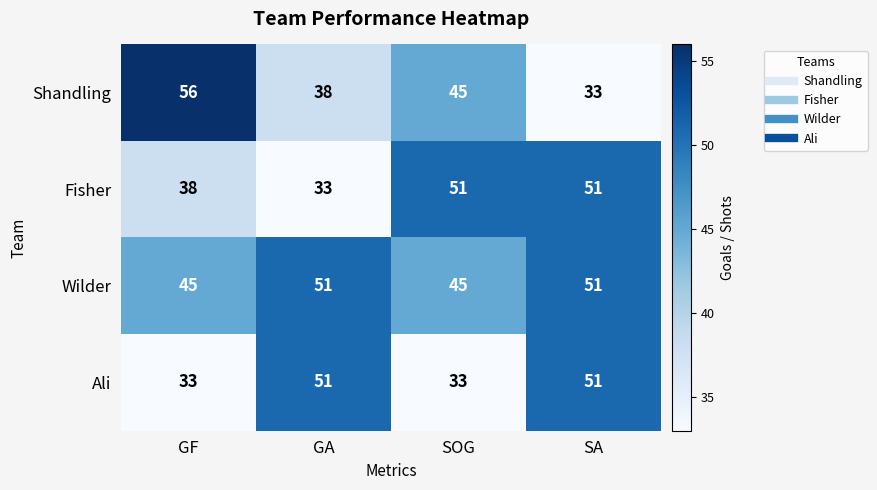

What is the smallest value displayed?

33